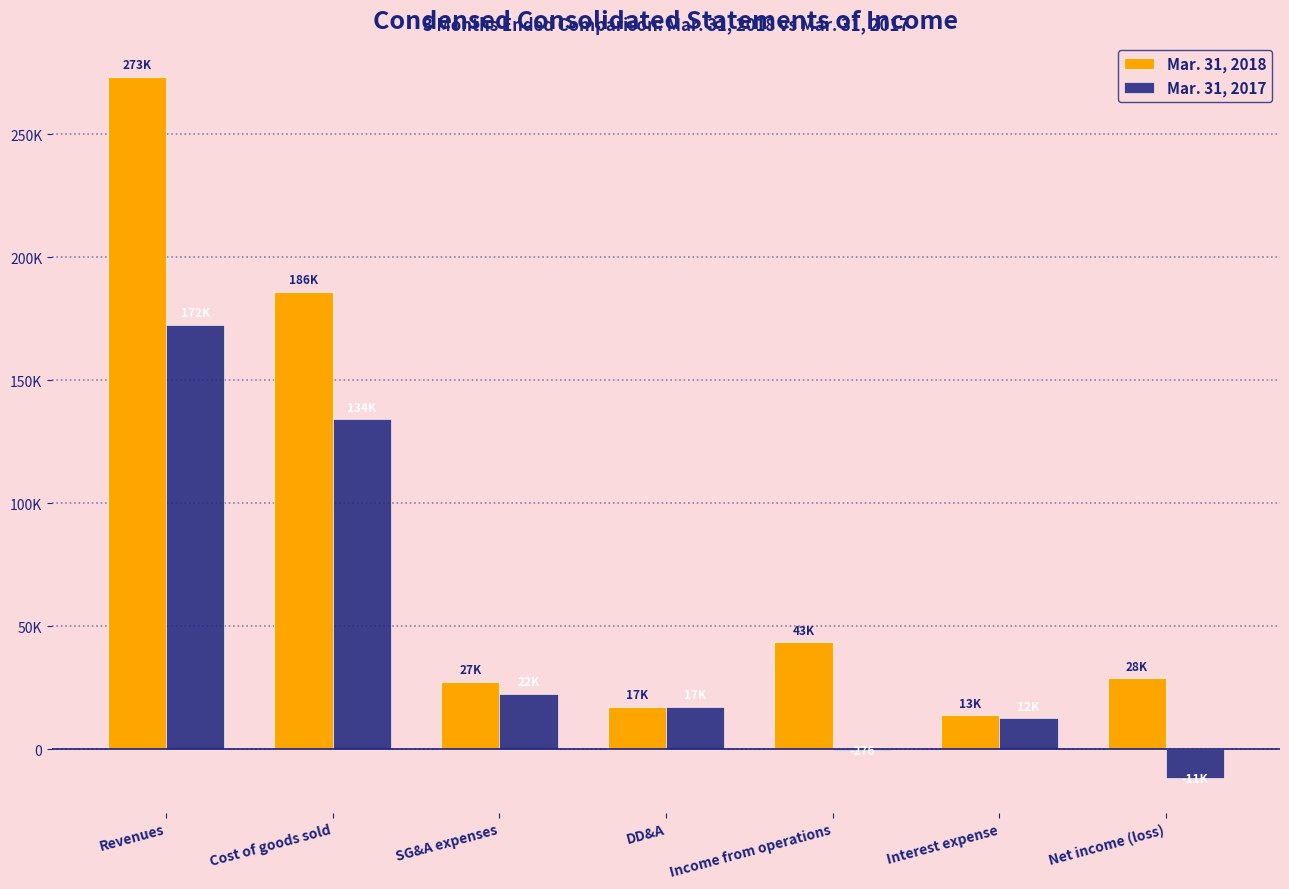

What are all the series names shown in the legend?

Mar. 31, 2018, Mar. 31, 2017